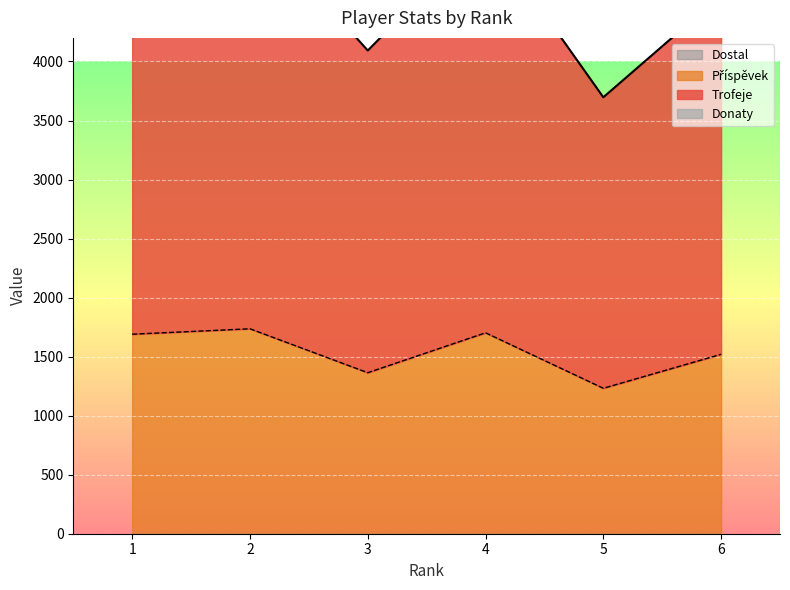

The Trofeje series shows 3697 at 5. True or false?

True